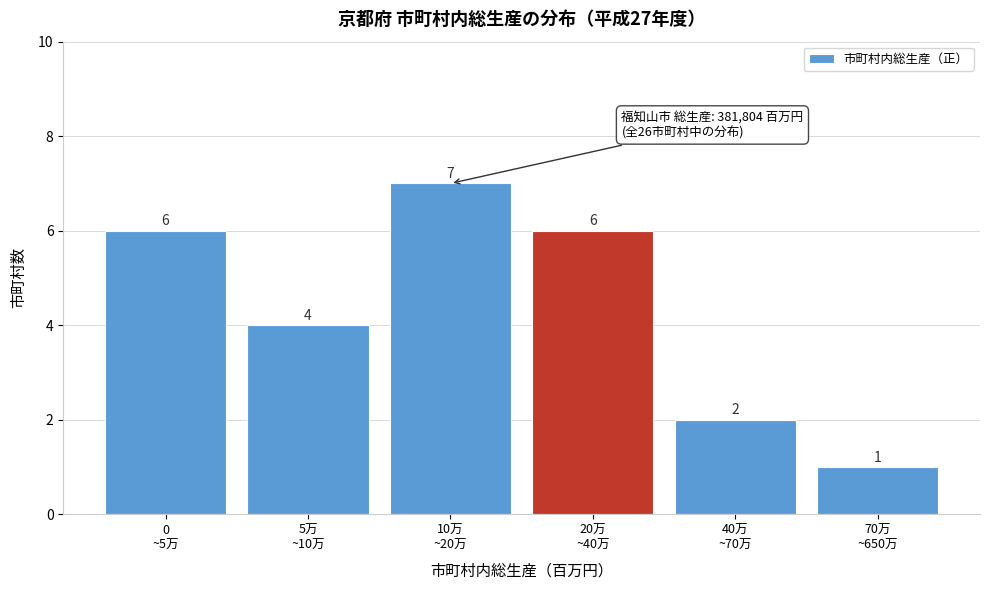

Reading right to left, extract all data points from this chart.

1	2	6	7	4	6